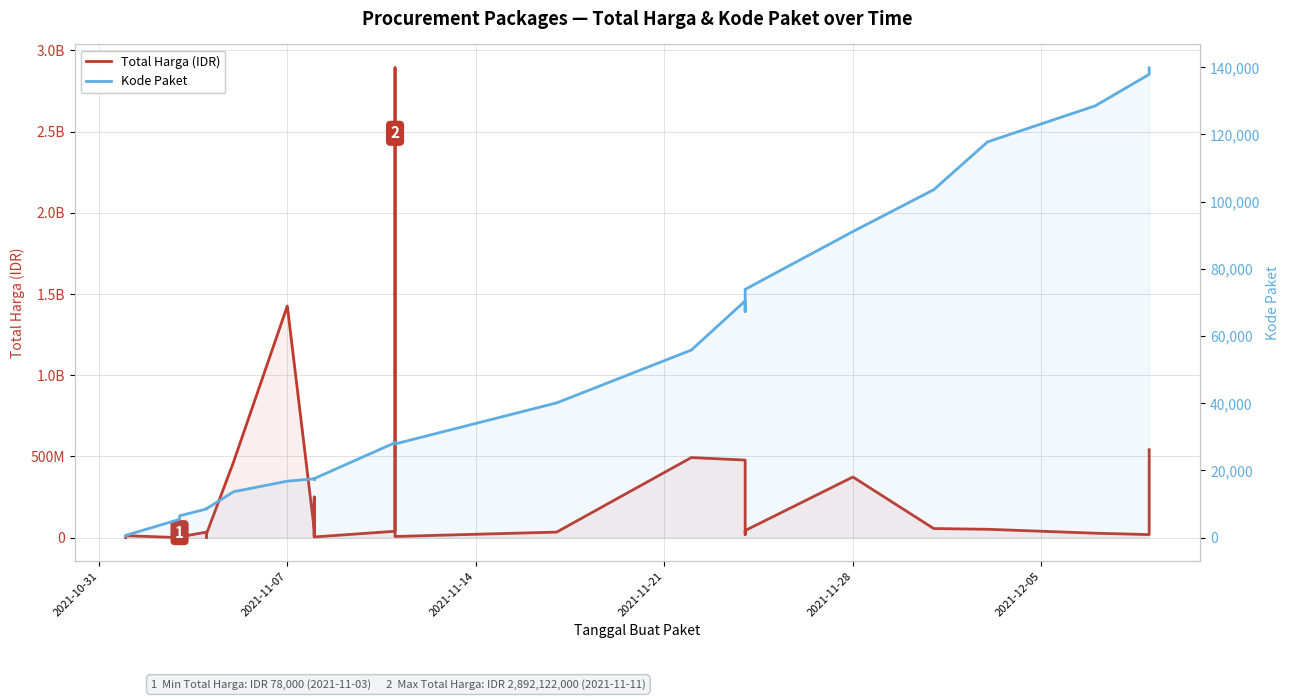

Reading left to right, transcribe all the data shown in this chart.

Total Harga (IDR): 333600	12453900	78000	98772570	2772000	265000	4672200	182000	8742500	5129000	34000000	32441200	577875	23653000	464002100	1425867900	49730040	9180000	15513960	250350000	4350000	39440000	2892122000	7401240	34292000	493000000	477600000	19175000	43859200	373404000	56152800	51601000	27412000	18900000	541071000
Kode Paket: 464	675	5449	5997	6214	6246	6300	6350	6397	6503	8530	8646	8668	8601	13652	16823	17509	17272	17283	17238	17580	28271	28425	27891	40112	55826	70453	67279	73894	91101	103541	117783	128516	137876	139817